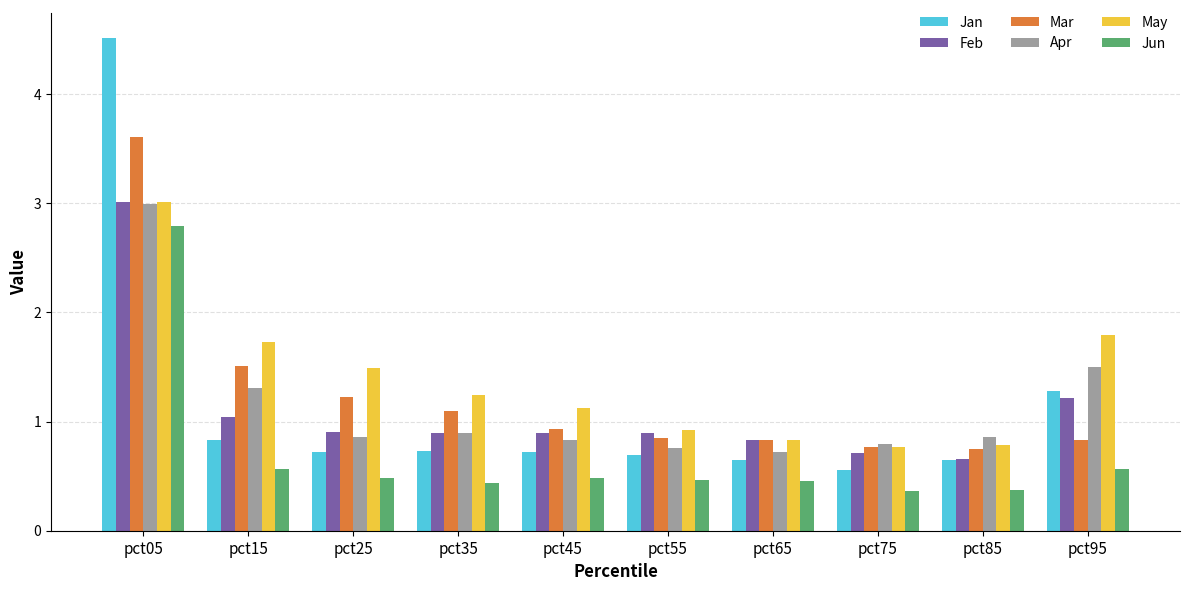

Which series has the largest total across all categories?

May